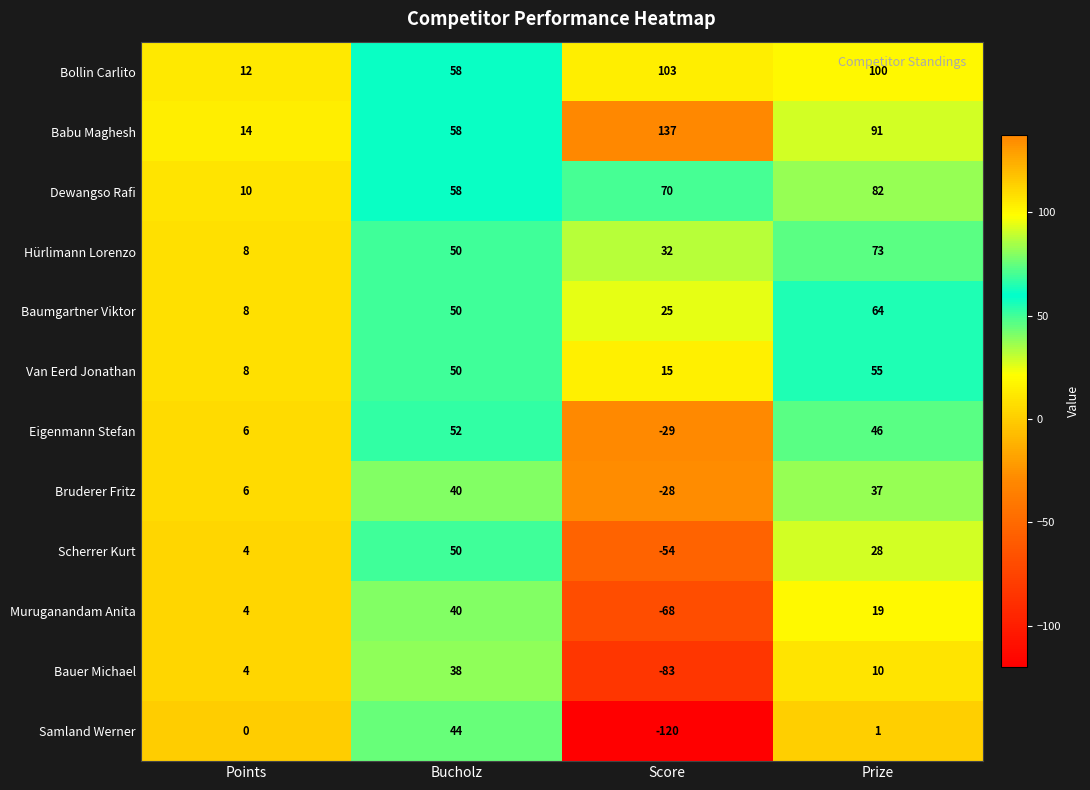

List the labels in order of Baumgartner Viktor value, largest first.

Prize, Bucholz, Score, Points